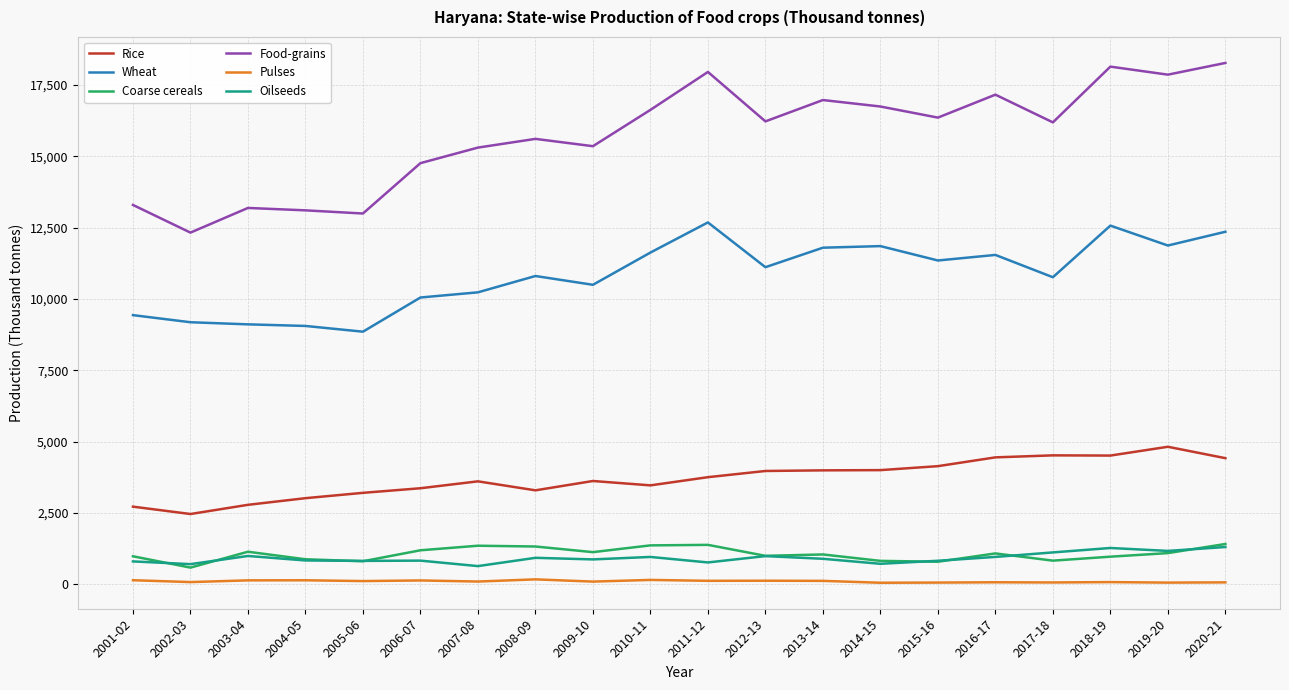

What is the total value across all series at 2004-05?

27058.5